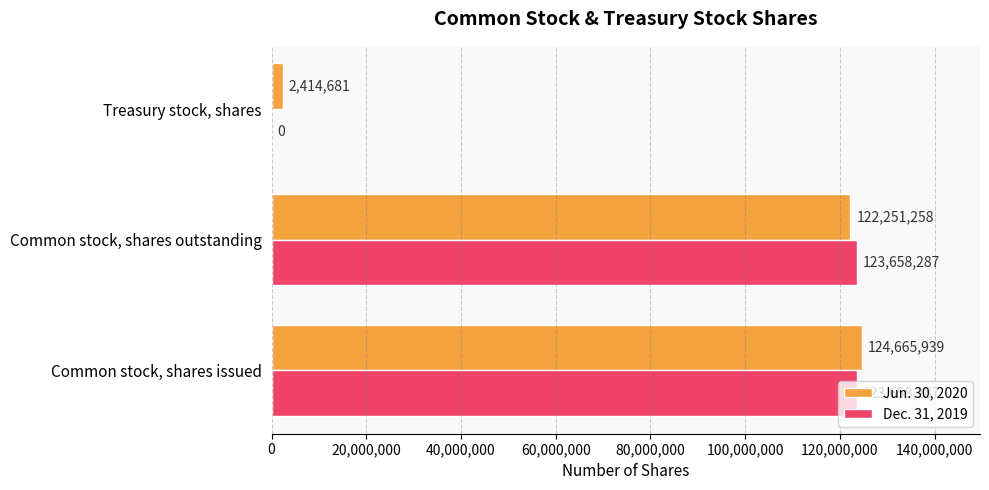

Between Common stock, shares issued and Treasury stock, shares, which series saw the biggest shift?

Dec. 31, 2019